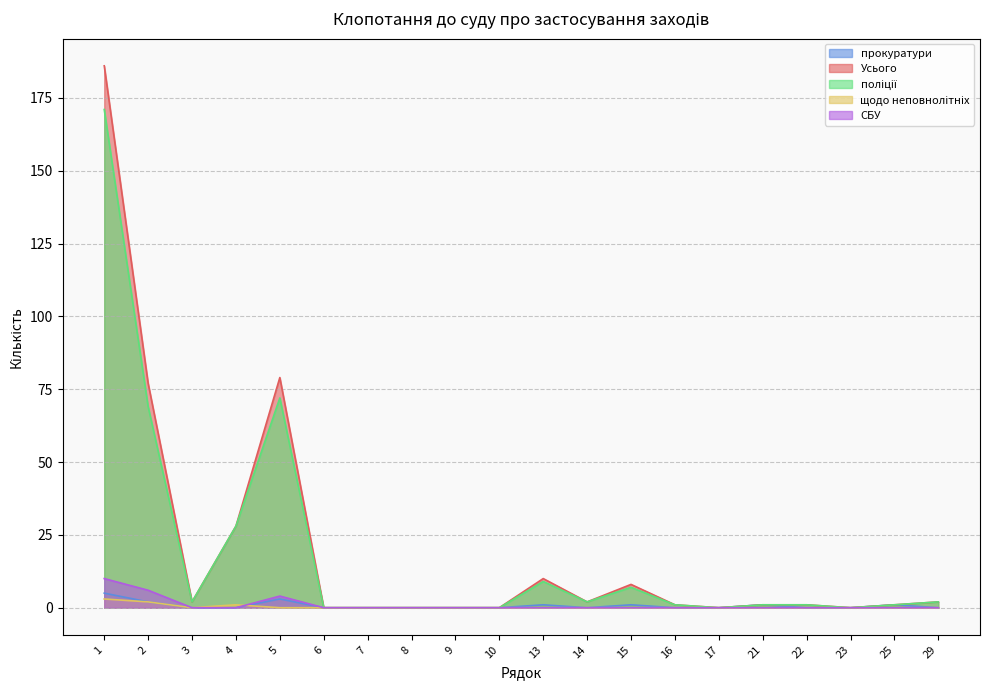

Reading left to right, what are all the values shown in this chart?

прокуратури: 5	2	0	0	3	0	0	0	0	0	1	0	1	0	0	1	0	0	1	0
Усього: 186	77	2	28	79	0	0	0	0	0	10	2	8	1	0	1	1	0	1	2
поліції: 171	69	2	28	72	0	0	0	0	0	9	2	7	1	0	1	1	0	1	2
щодо неповнолітніх: 3	2	0	1	0	0	0	0	0	0	0	0	0	0	0	0	0	0	0	0
СБУ: 10	6	0	0	4	0	0	0	0	0	0	0	0	0	0	0	0	0	0	0